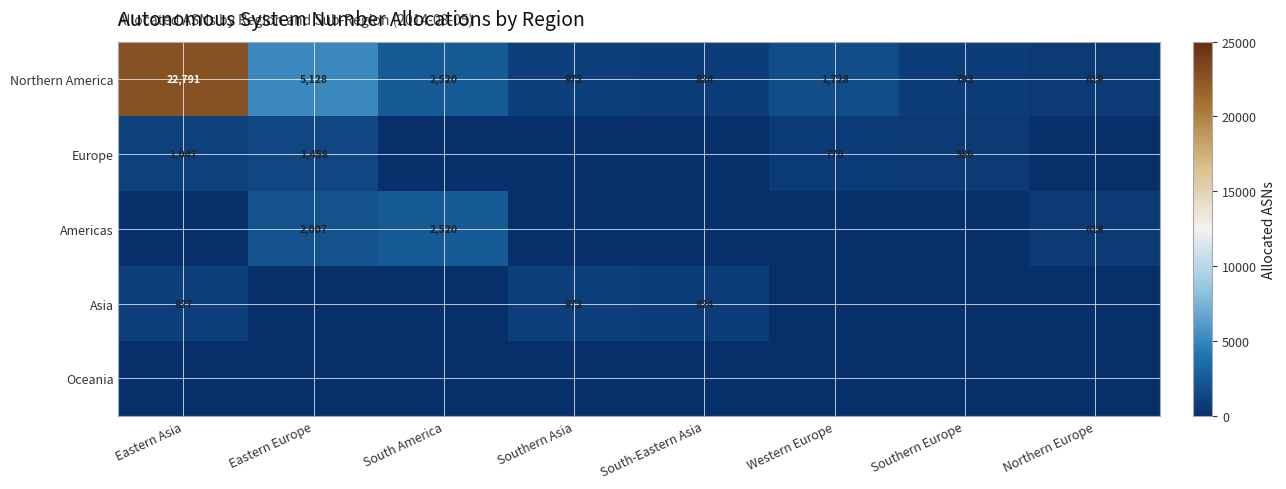

What is the difference between the Northern America values at Eastern Asia and Southern Europe?

21998